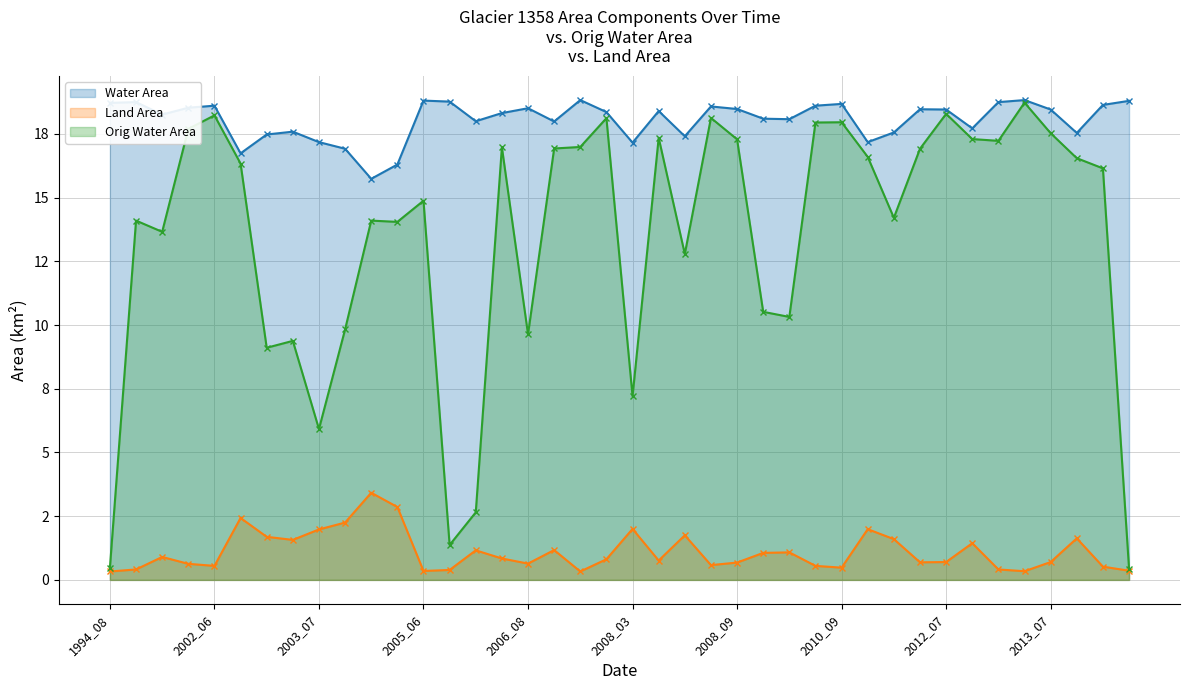

How many lines are shown in the chart?

3